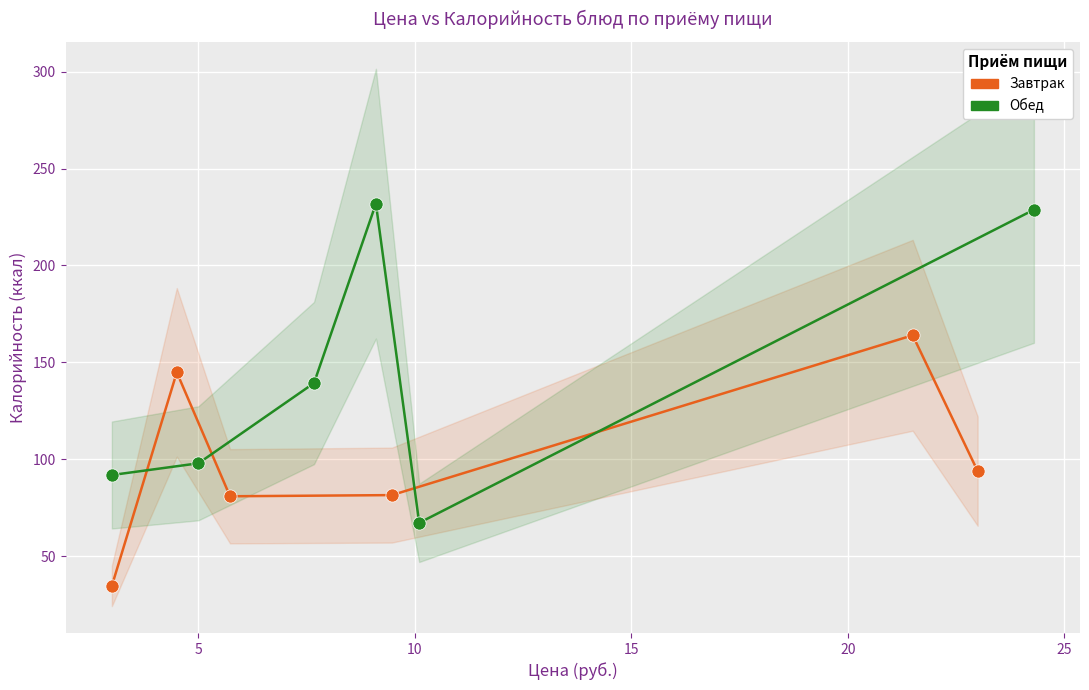

What are all the series names shown in the legend?

Завтрак, Обед